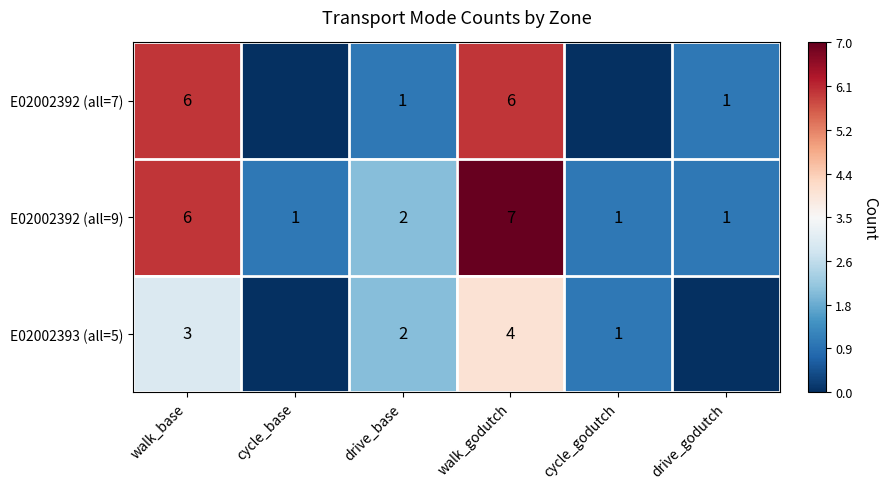

What is the sum of the E02002392 (all=9) values at cycle_base and drive_base?

3